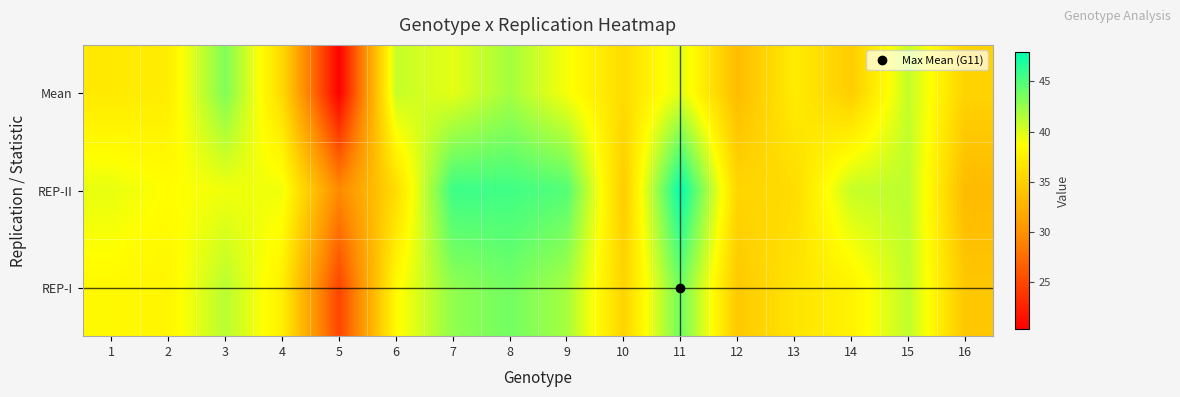

How many series are shown in this chart?

3